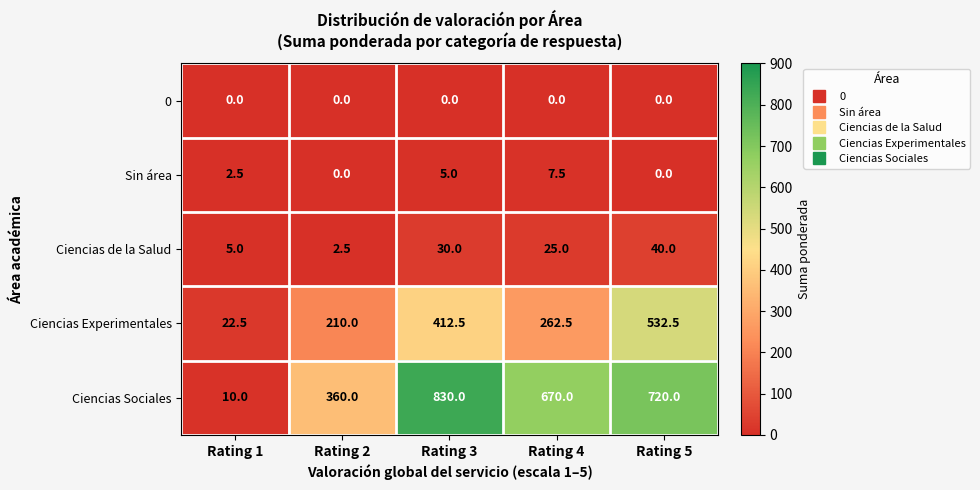

Reading left to right, what are all the values shown in this chart?

0: Rating 1=0.0	Rating 2=0.0	Rating 3=0.0	Rating 4=0.0	Rating 5=0.0
Sin área: Rating 1=2.5	Rating 2=0.0	Rating 3=5.0	Rating 4=7.5	Rating 5=0.0
Ciencias de la Salud: Rating 1=5.0	Rating 2=2.5	Rating 3=30.0	Rating 4=25.0	Rating 5=40.0
Ciencias Experimentales: Rating 1=22.5	Rating 2=210.0	Rating 3=412.5	Rating 4=262.5	Rating 5=532.5
Ciencias Sociales: Rating 1=10.0	Rating 2=360.0	Rating 3=830.0	Rating 4=670.0	Rating 5=720.0